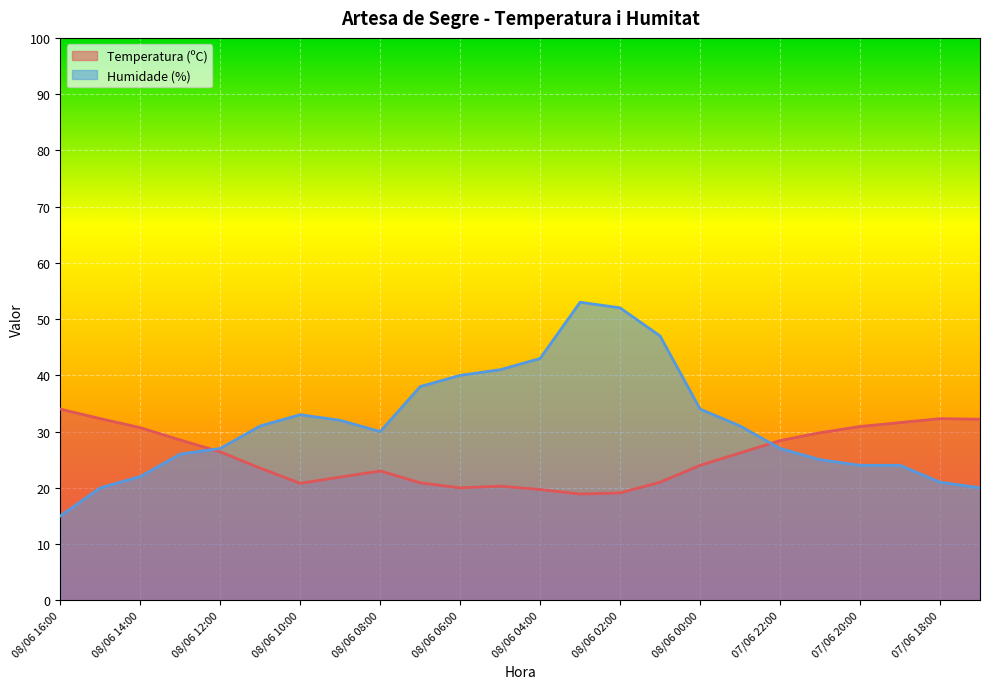

At which category is the sum across all series the highest?

08/06 03:00